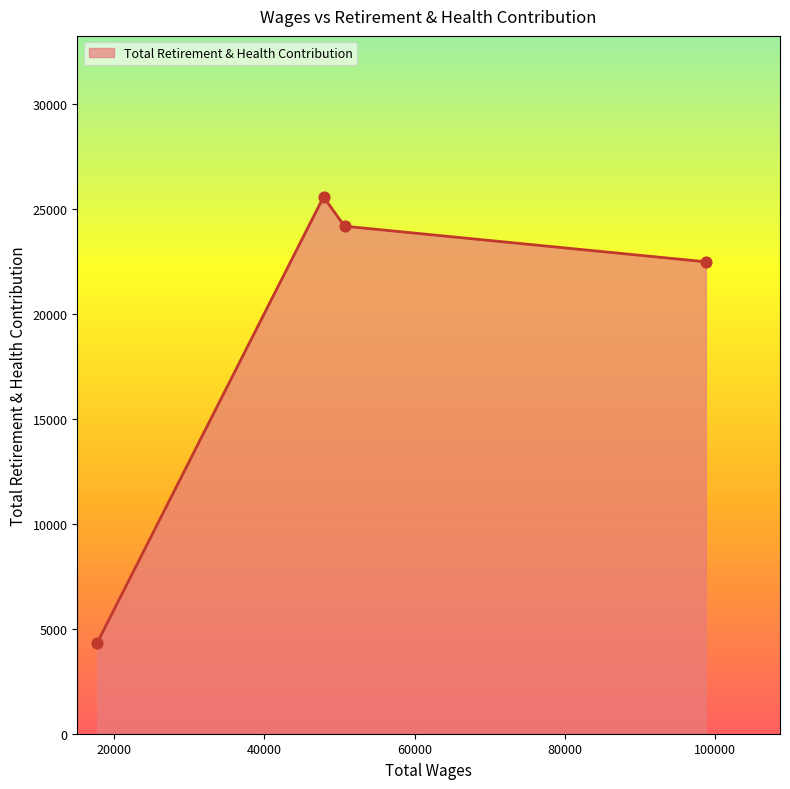

What is the sum of all values?

76506